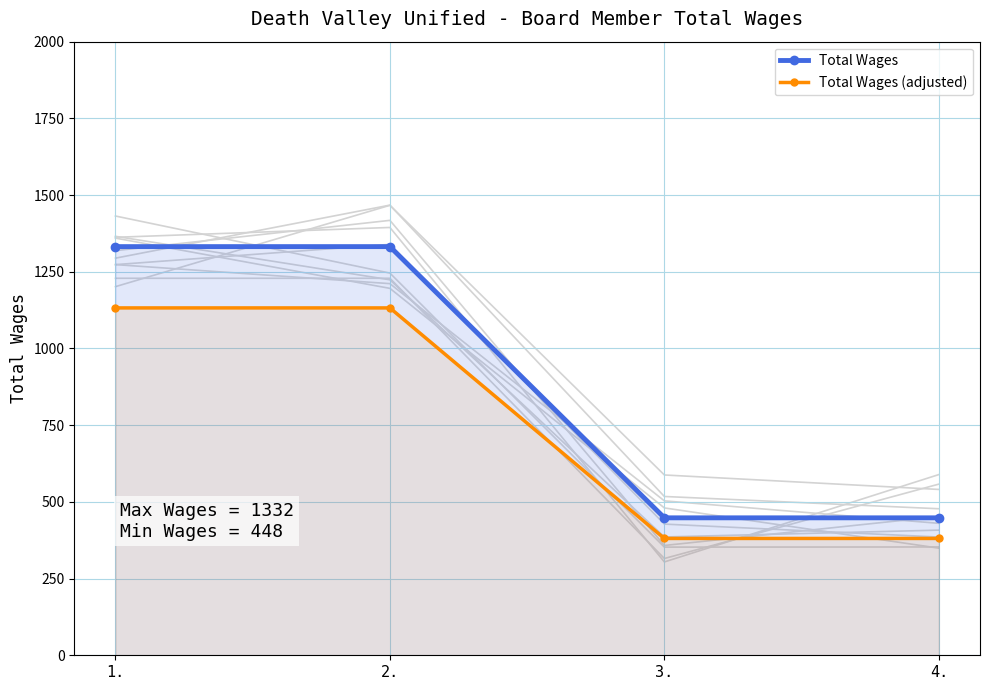

At which category is the sum across all series the highest?

1.